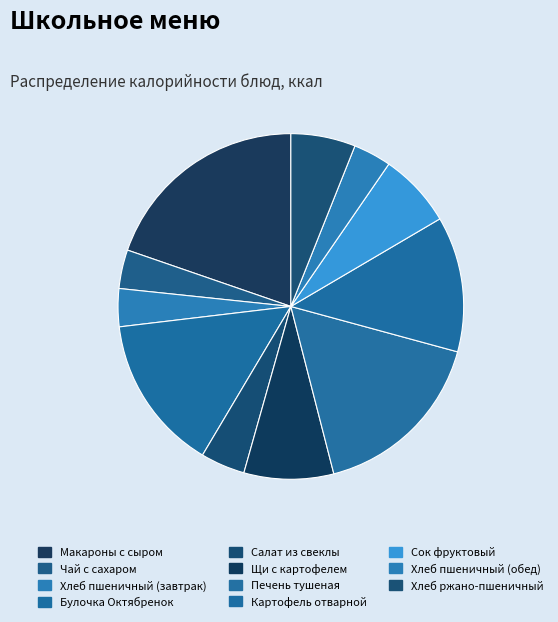

Is the sum of Щи с картофелем and Чай с сахаром greater than half?

No